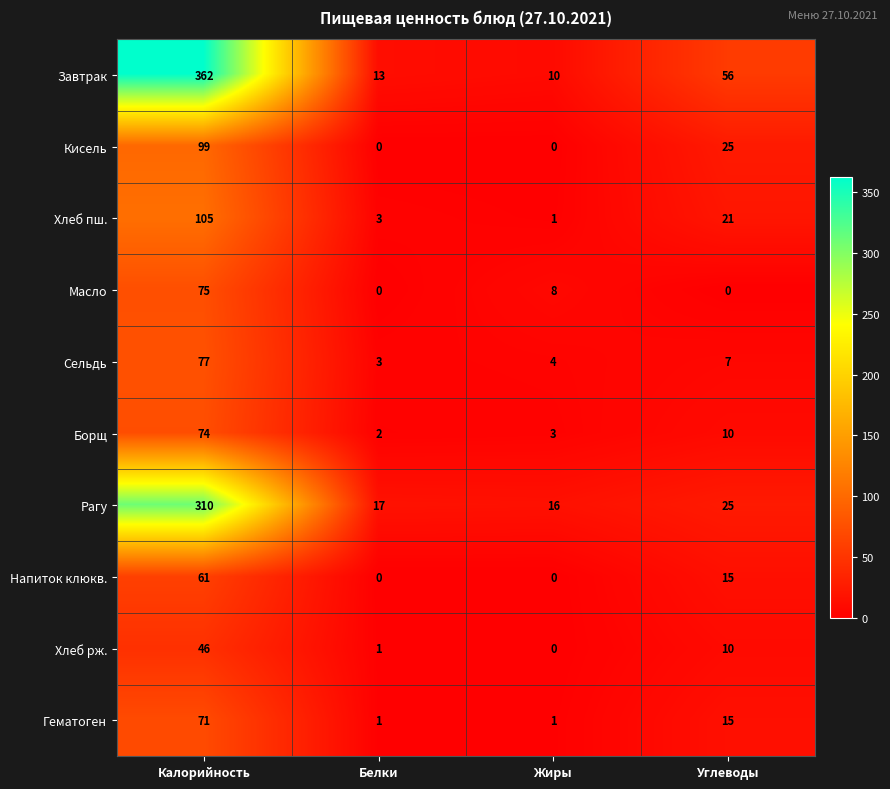

Rank the categories by Сельдь value from highest to lowest.

Калорийность, Углеводы, Жиры, Белки